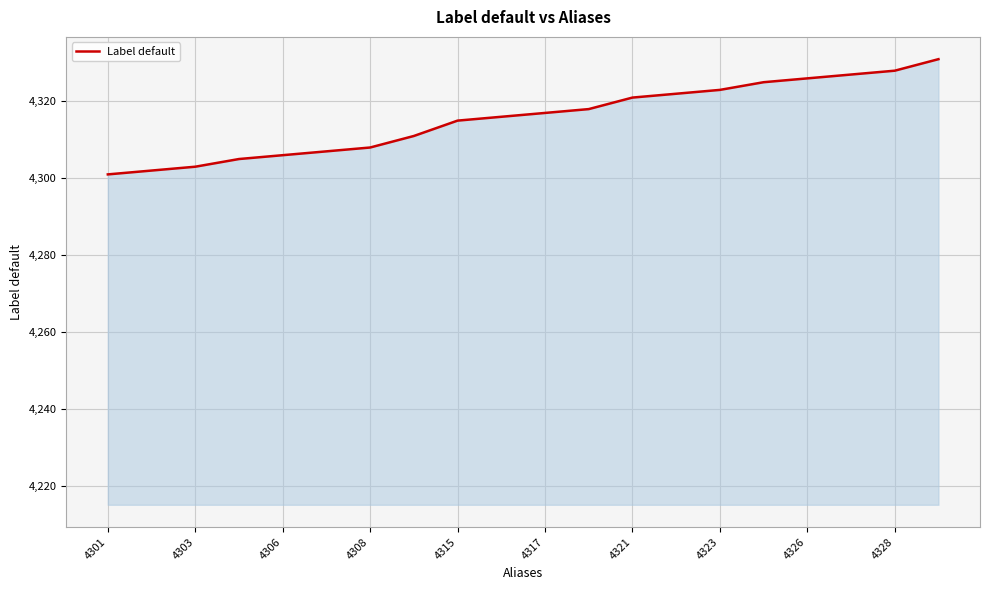

What is the greatest value displayed?

4331